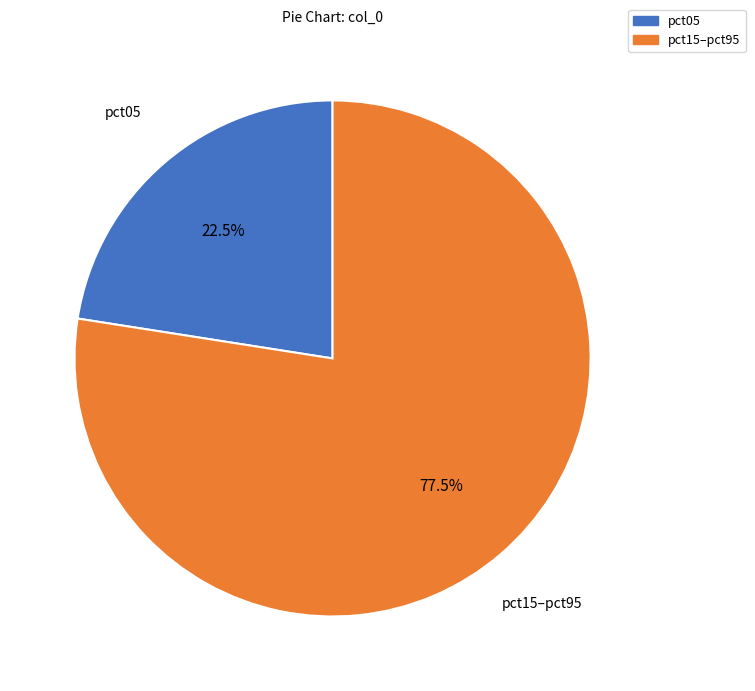

Is there any slice that represents more than half of the pie?

Yes